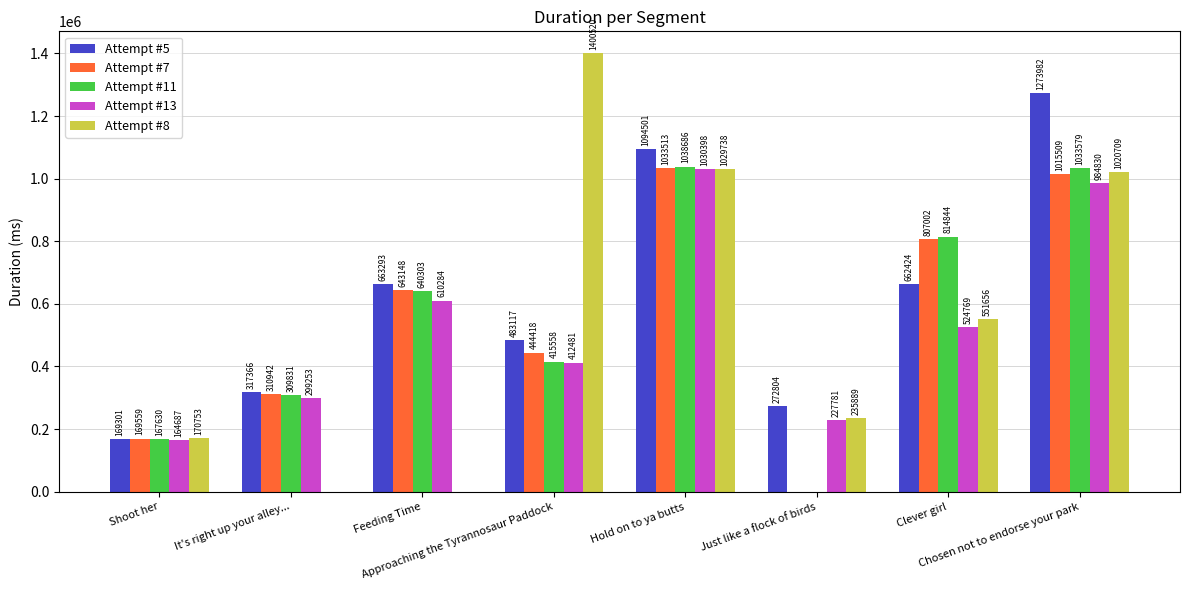

What is the sum of all Attempt #11 values?

4420431